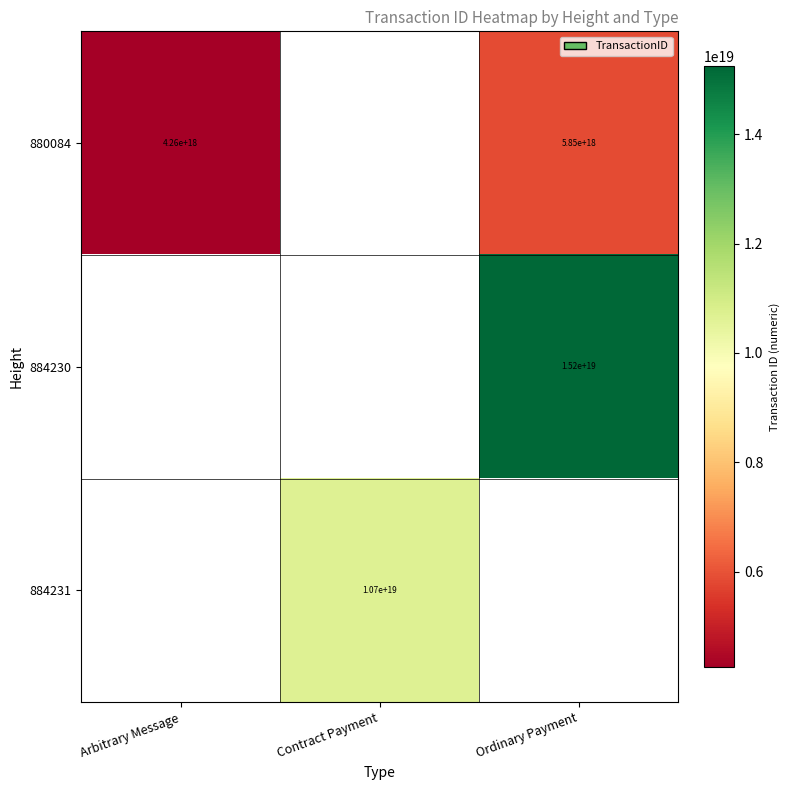

Count the number of categories in the chart.

3